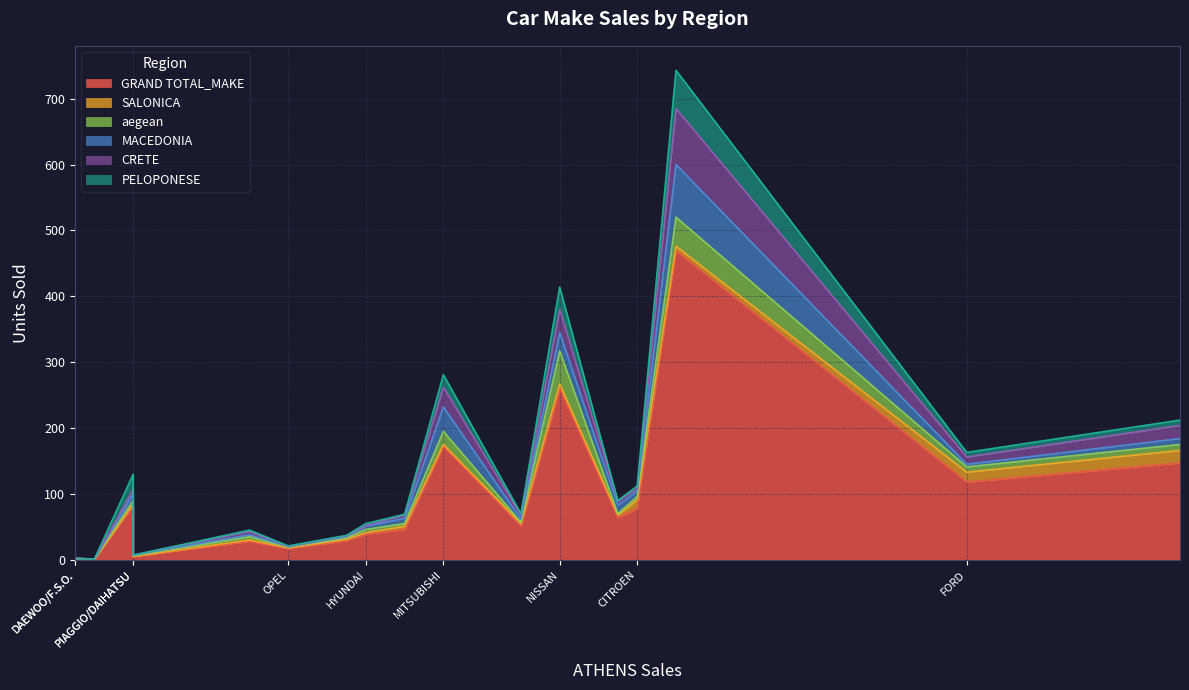

What is the average value of the MACEDONIA series?

11